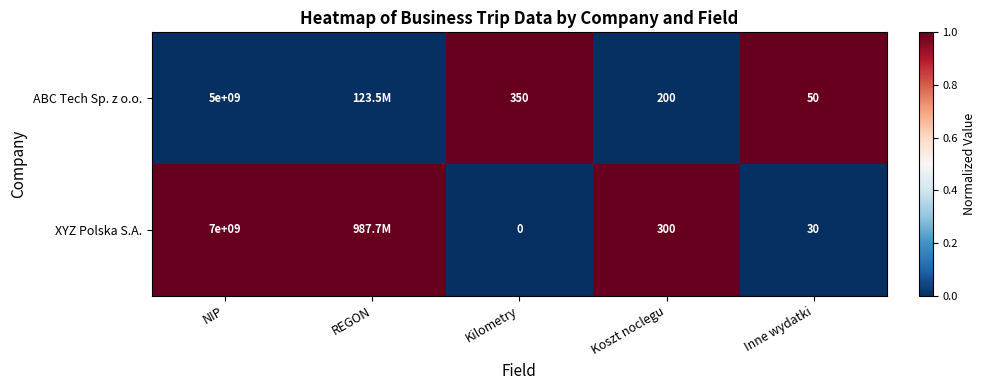

What is the difference between the ABC Tech Sp. z o.o. values at Koszt noclegu and Kilometry?

150